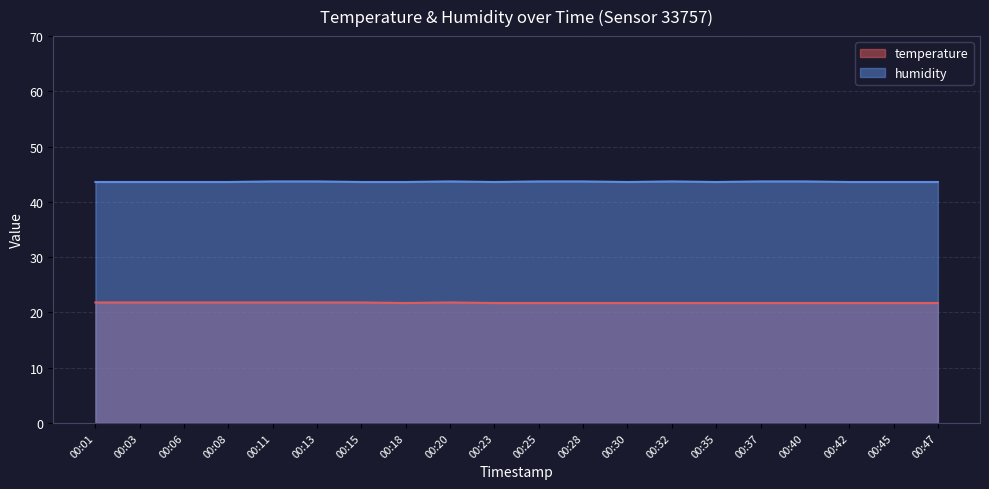

Reading right to left, extract all data points from this chart.

temperature: 21.7	21.7	21.7	21.7	21.7	21.7	21.7	21.7	21.7	21.7	21.7	21.8	21.7	21.8	21.8	21.8	21.8	21.8	21.8	21.8
humidity: 43.6	43.6	43.6	43.7	43.7	43.6	43.7	43.6	43.7	43.7	43.6	43.7	43.6	43.6	43.7	43.7	43.6	43.6	43.6	43.6